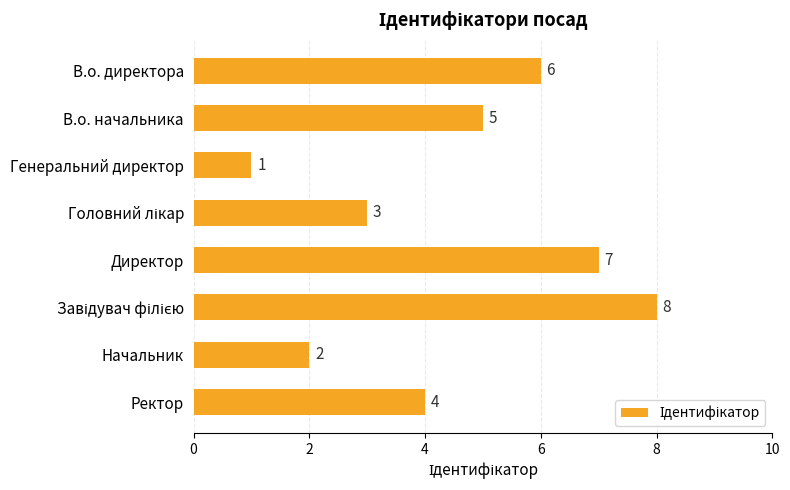

How many data points does each series have?

8